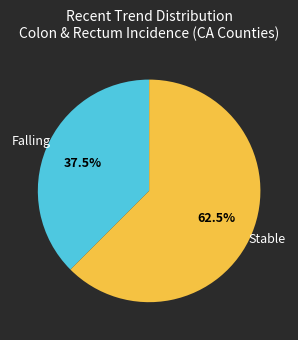

Is there a majority slice in this chart?

Yes